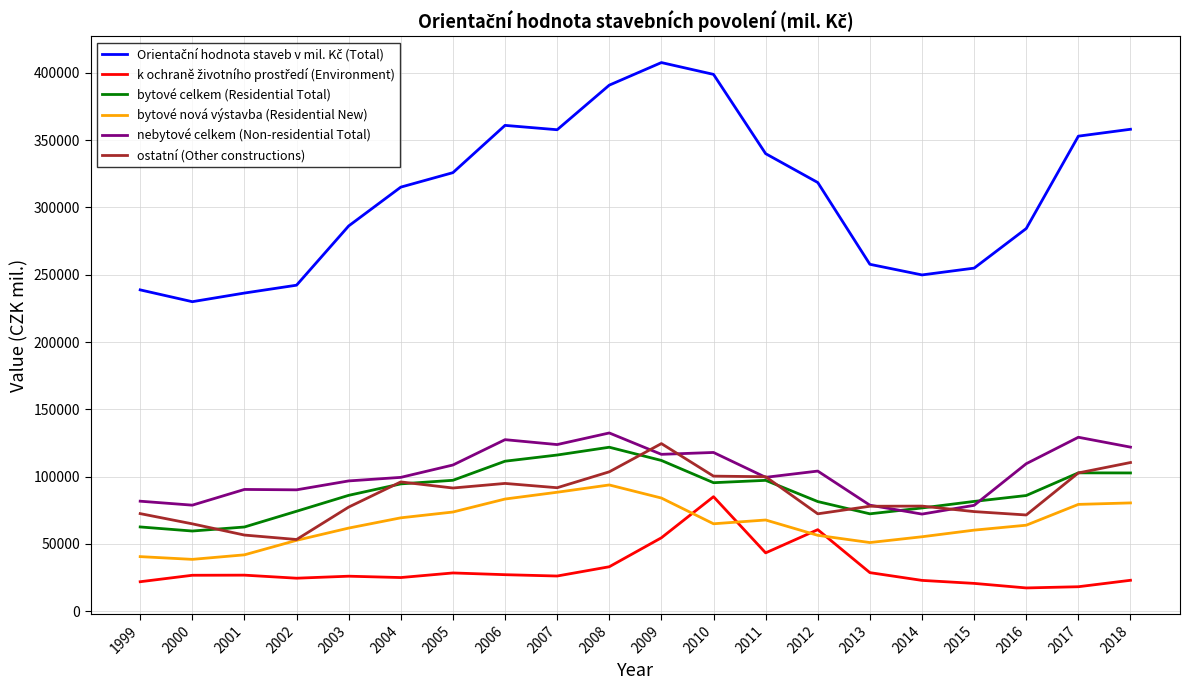

The value of nebytové celkem (Non-residential Total) at 2011 is 25213. True or false?

False